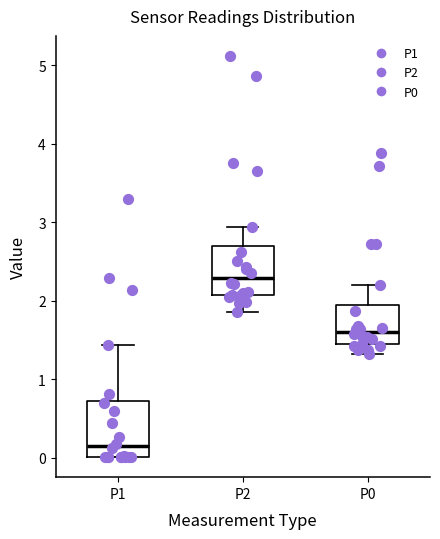

Which box has the lowest median line?

P1